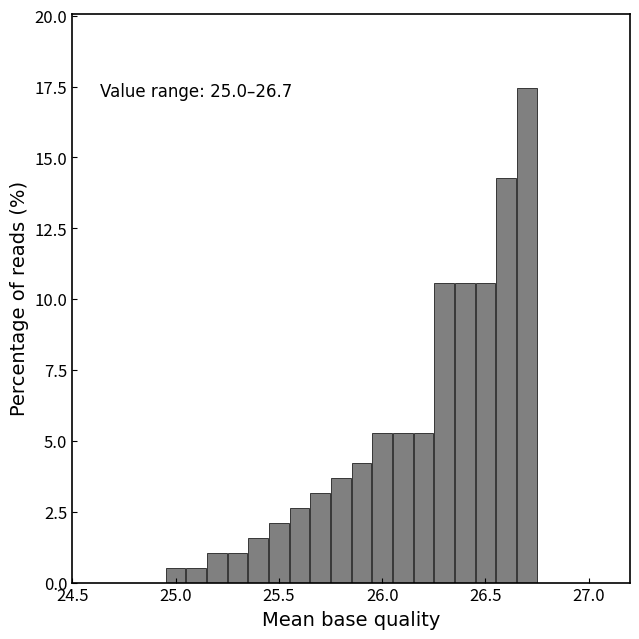

Around what value on the x-axis is the tallest bar? Give the approximate position of its centre, as read against the axis.

26.70